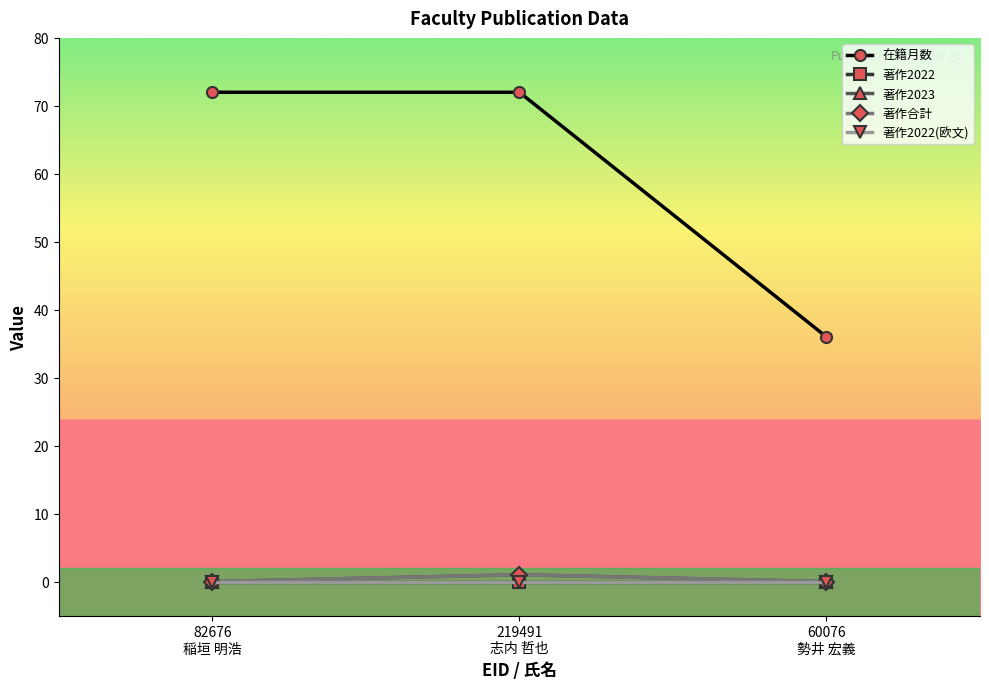

What is the difference between the highest and lowest values at 82676
稲垣 明浩?

72